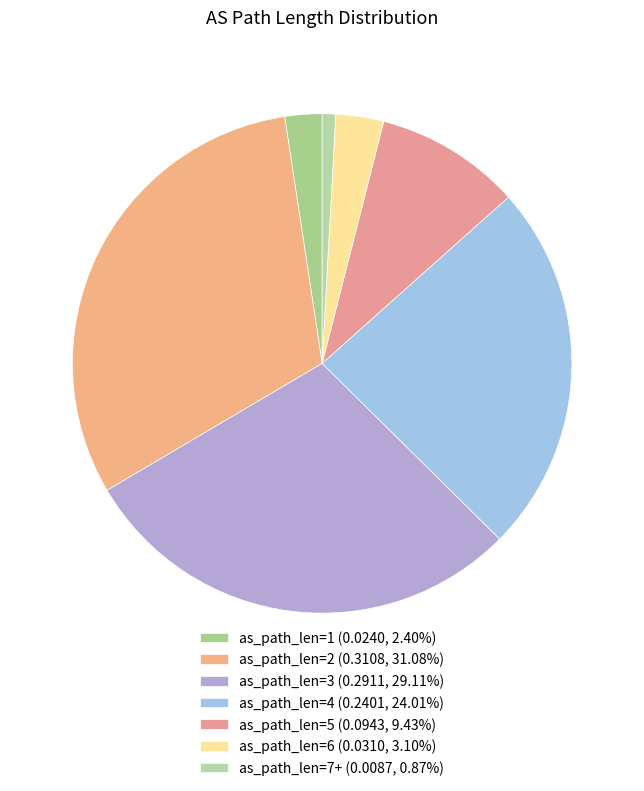

What is the largest slice in the pie chart?

2